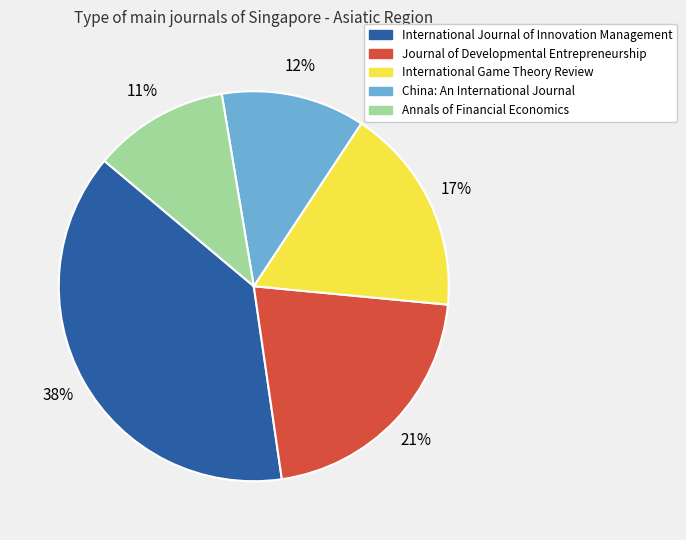

Between International Journal of Innovation Management and Annals of Financial Economics, which is larger?

International Journal of Innovation Management